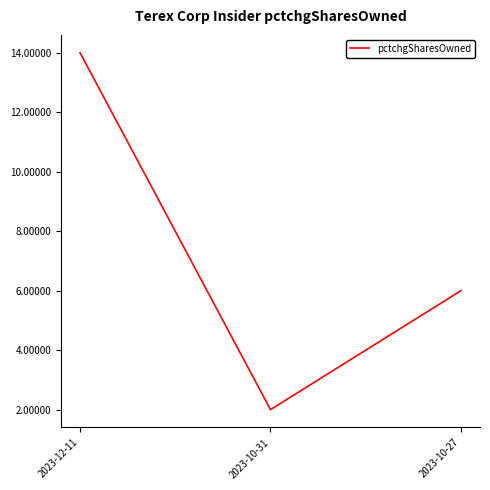

Count the number of data series in this chart.

1